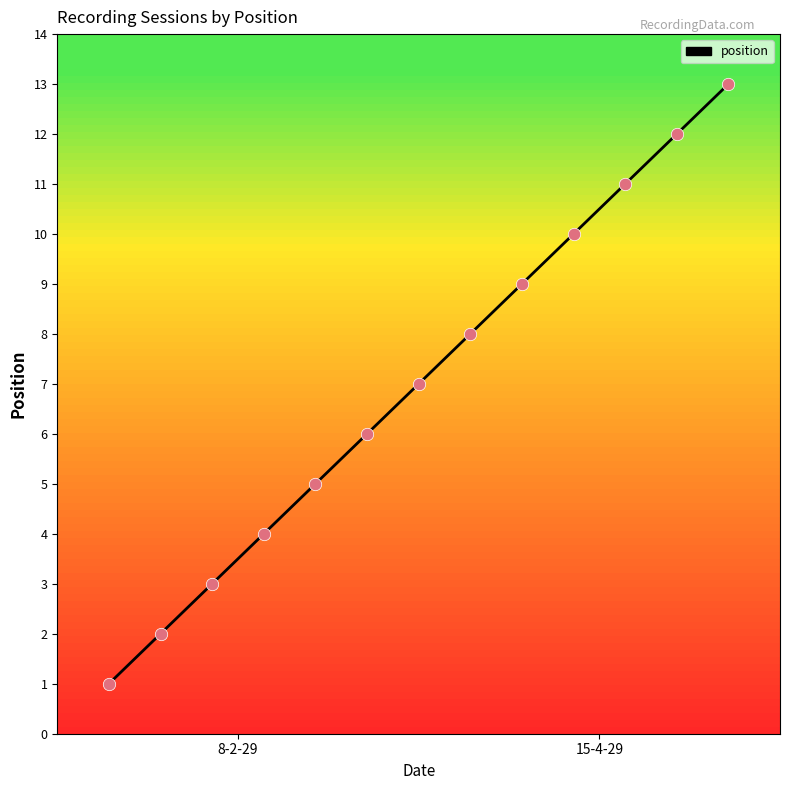

What is the maximum value shown in the chart?

13